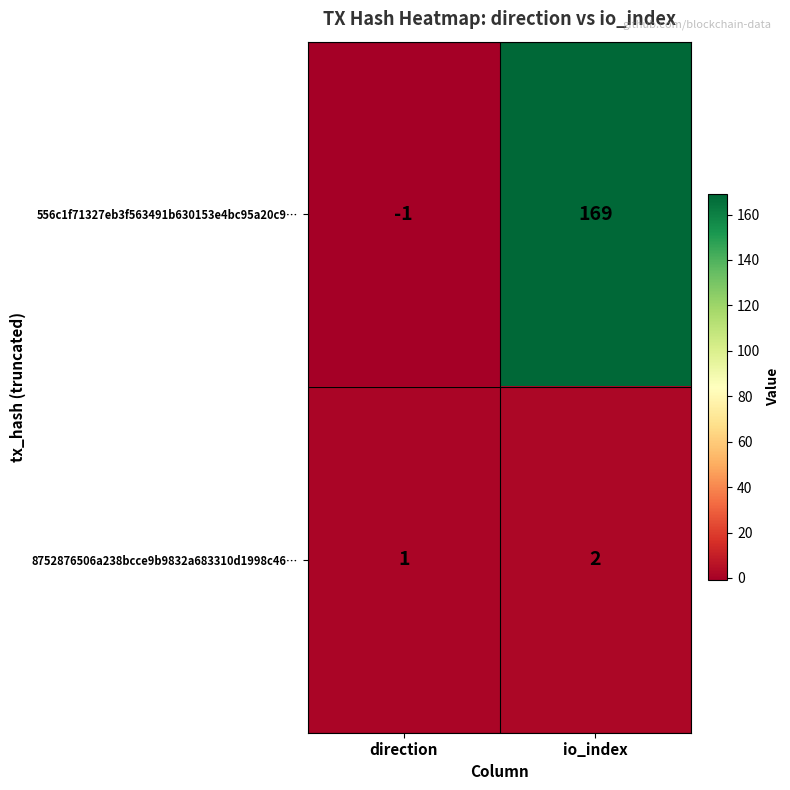

How many data points does each series have?

2